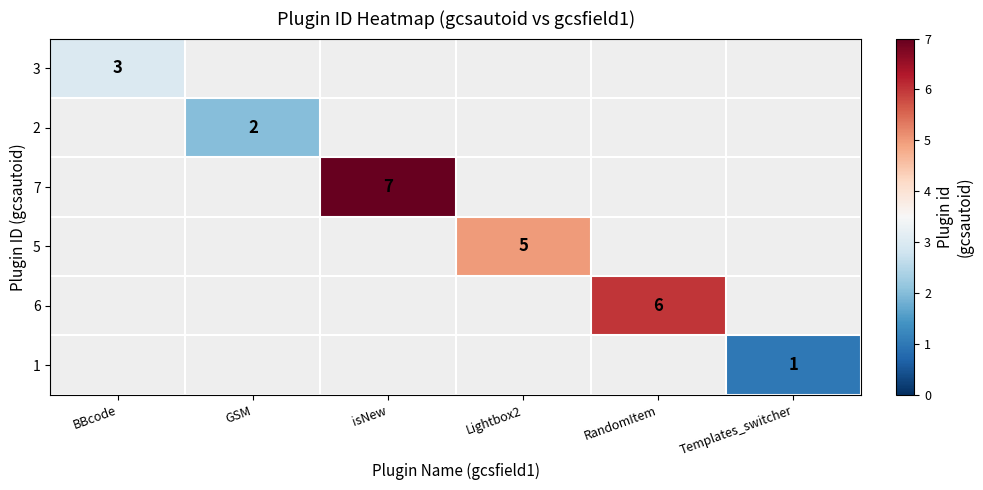

The value of 6 at RandomItem is 10. True or false?

False